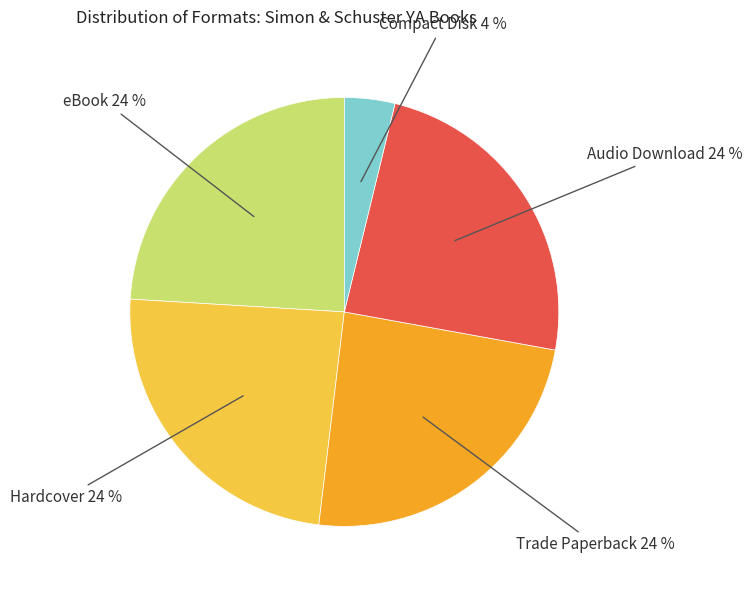

To the nearest percent, what is the average slice percentage?

20%